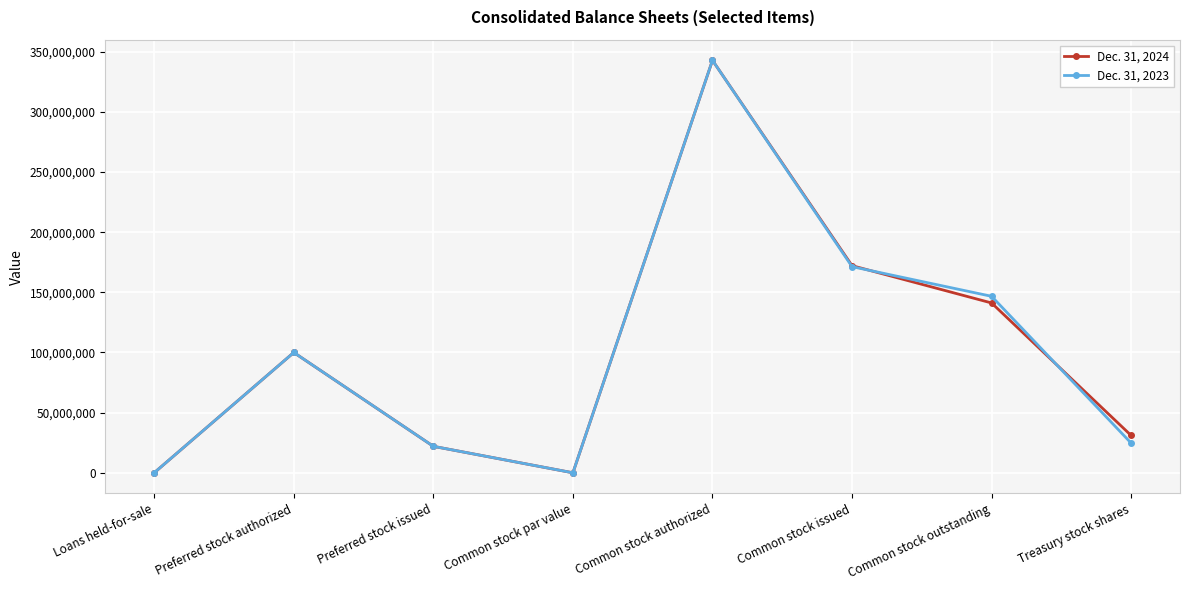

At how many categories does at least one series exceed 87164066?

4